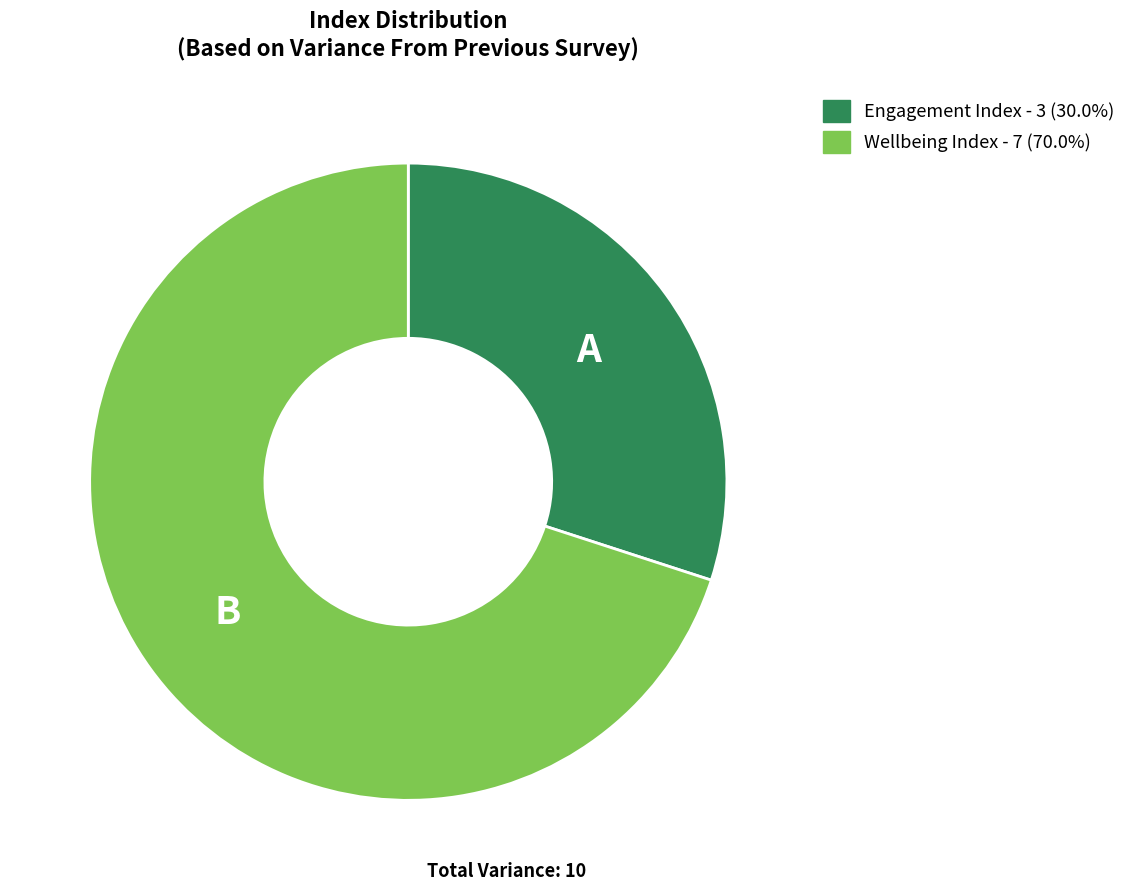

Is it true that Engagement Index is 37% of the pie?

False